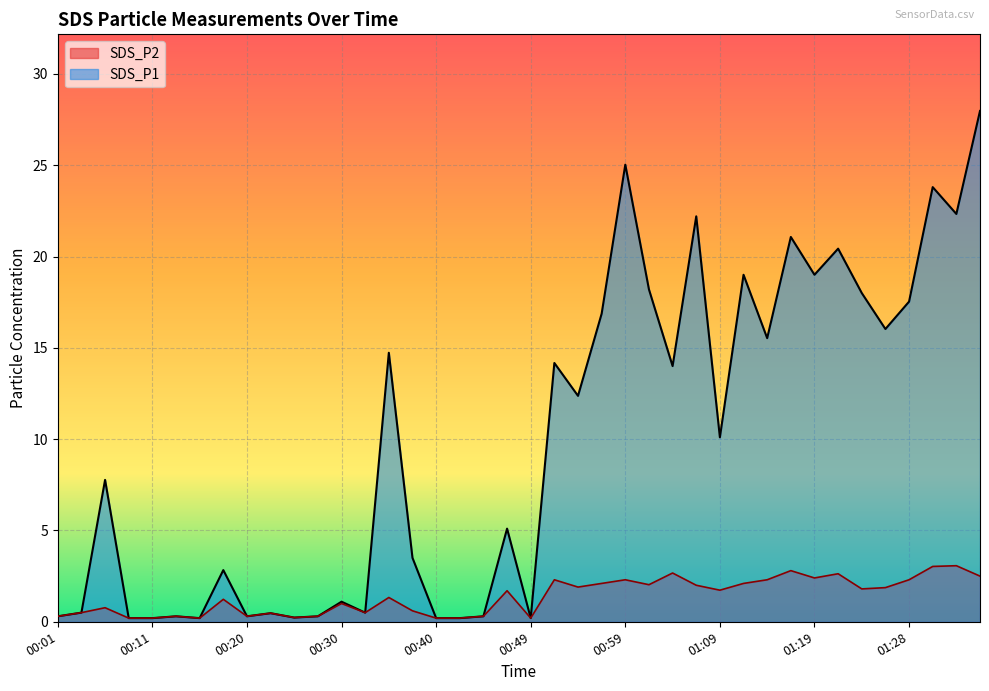

What is the maximum value shown in the chart?

28.0